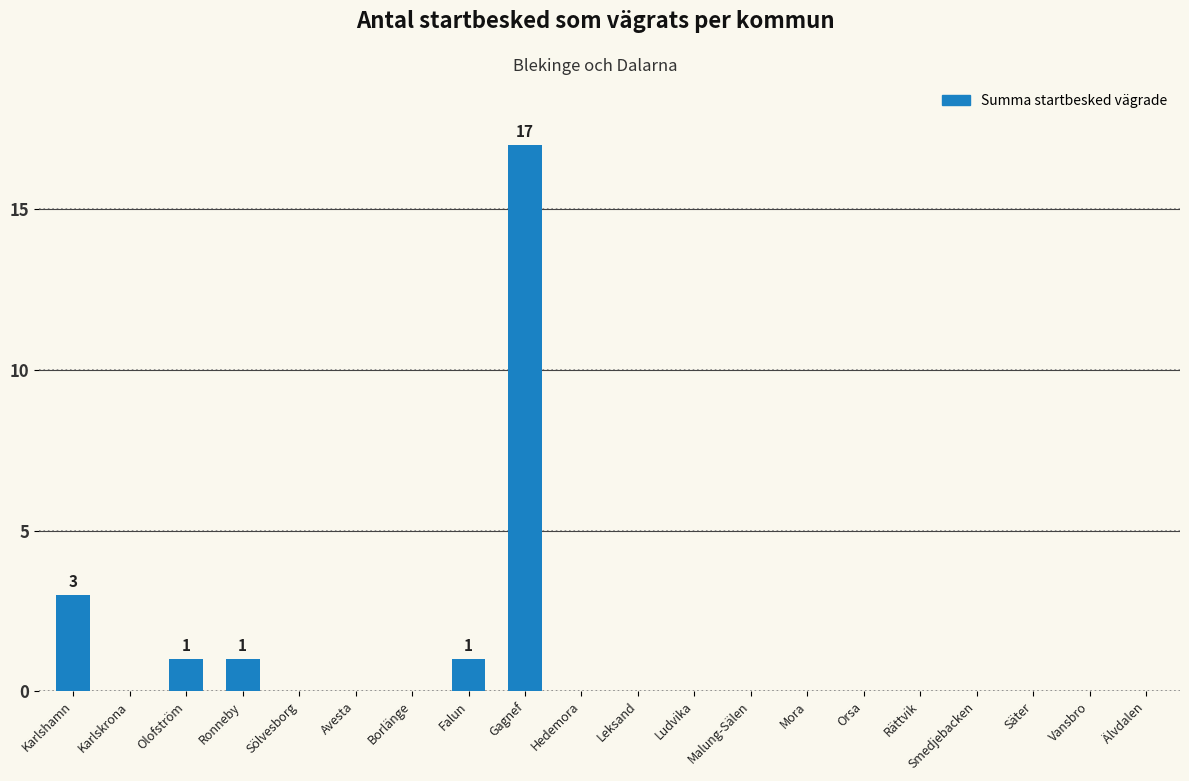

The value at Borlänge is 0. True or false?

True